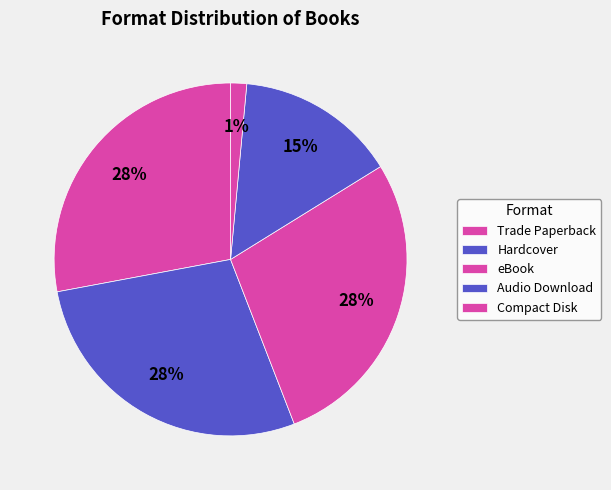

To the nearest percent, what is the average slice percentage?

20%